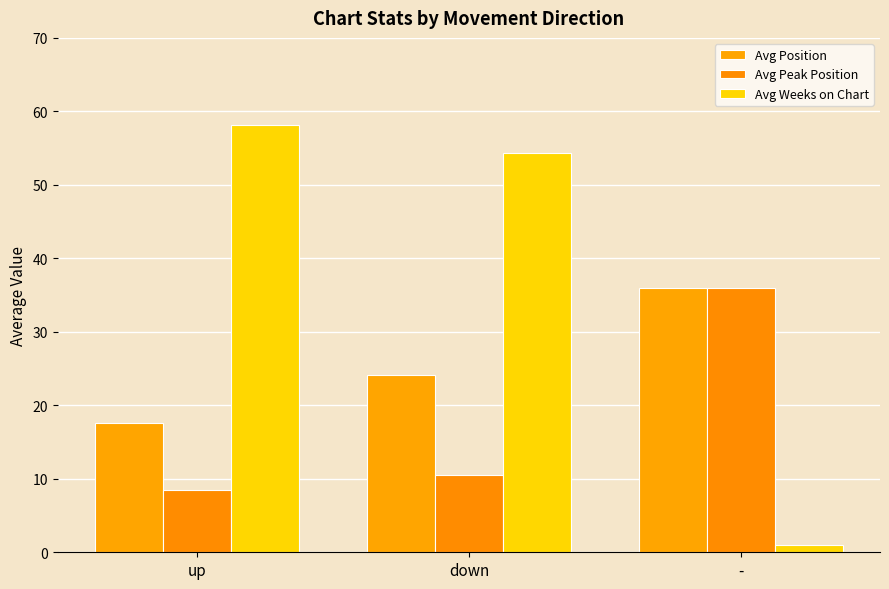

What is the average value of the Avg Peak Position series?

18.3